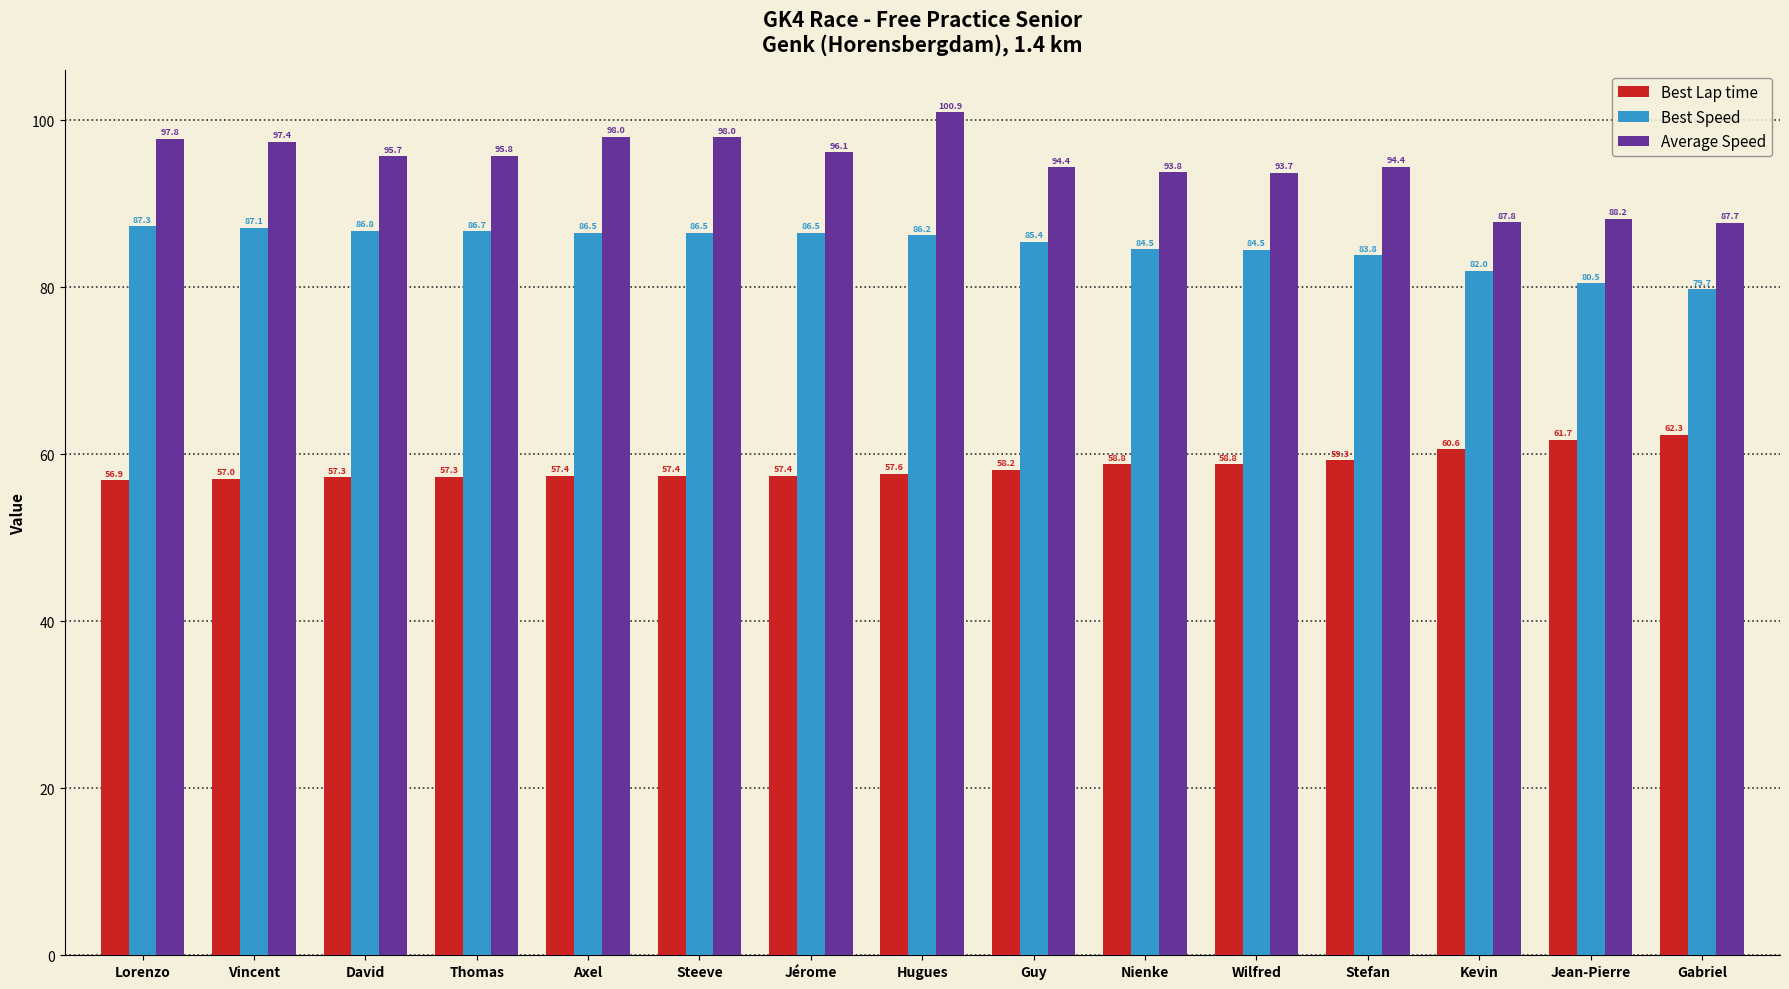

What position from the left is Axel?

5